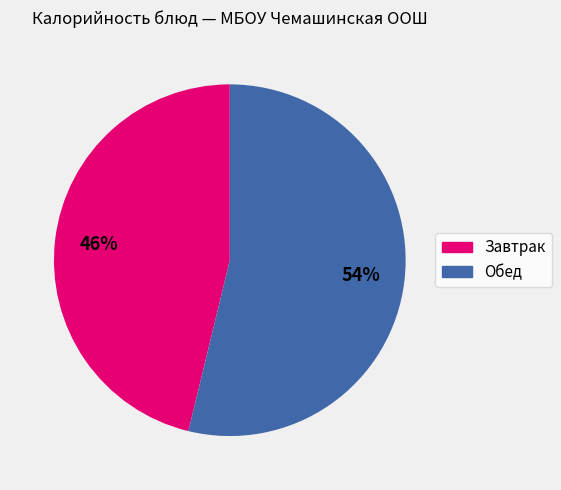

Does any single category account for the majority?

Yes